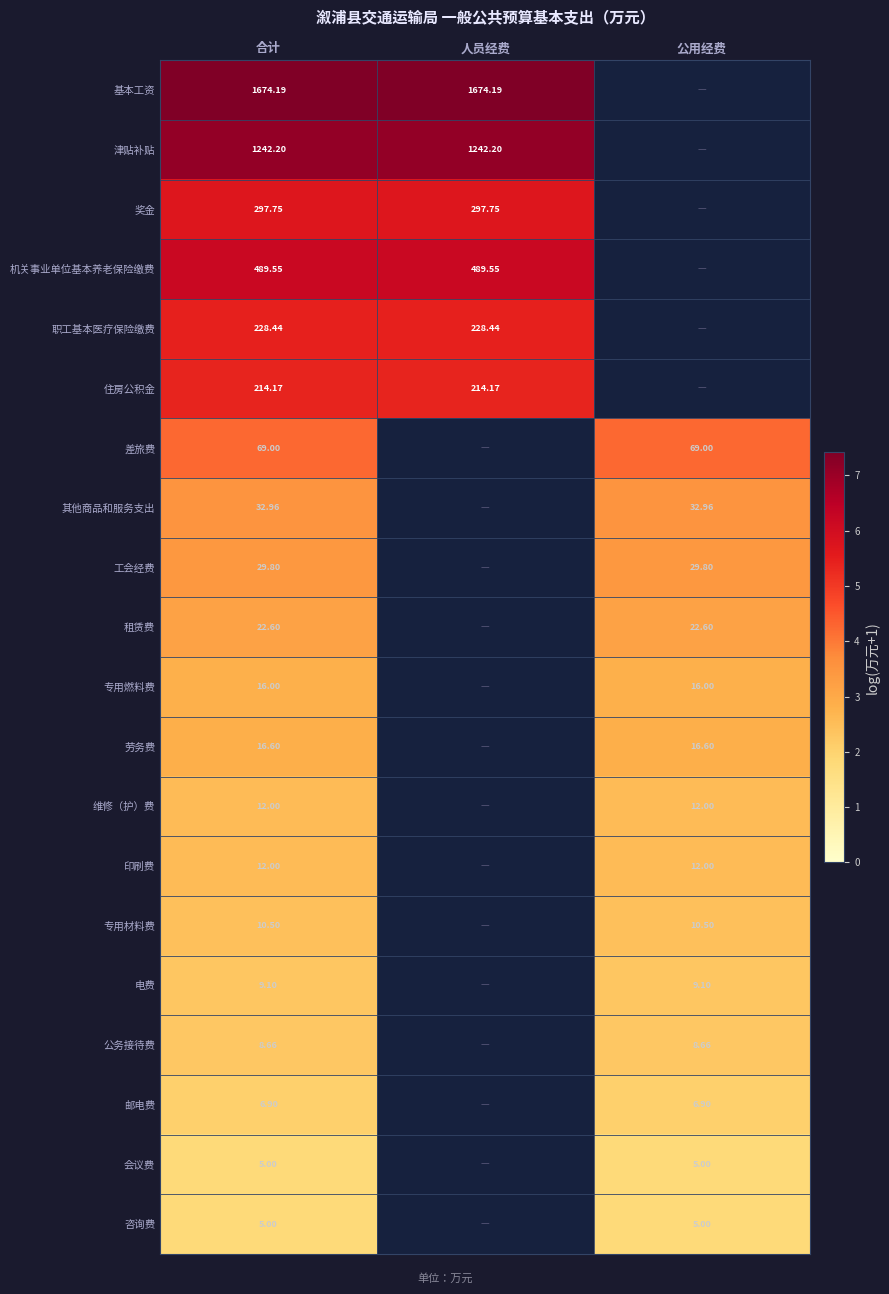

Is the value of 住房公积金 at 人员经费 greater than the value of 劳务费 at 公用经费?

Yes